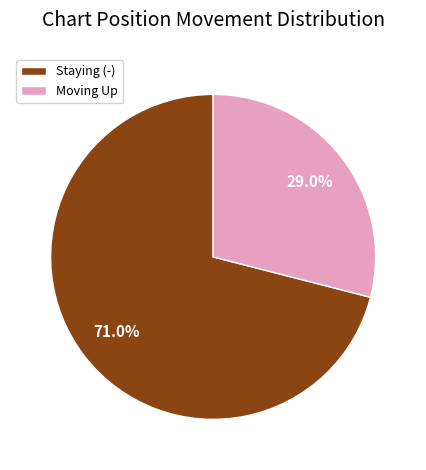

What is the ratio of the value at Staying (-) to the value at Moving Up?

2.4